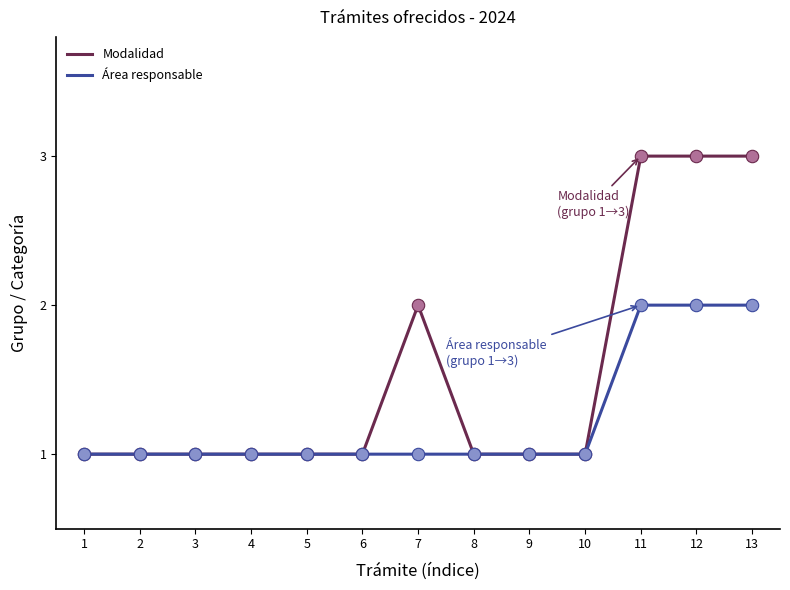

Which series has the largest total across all categories?

Modalidad